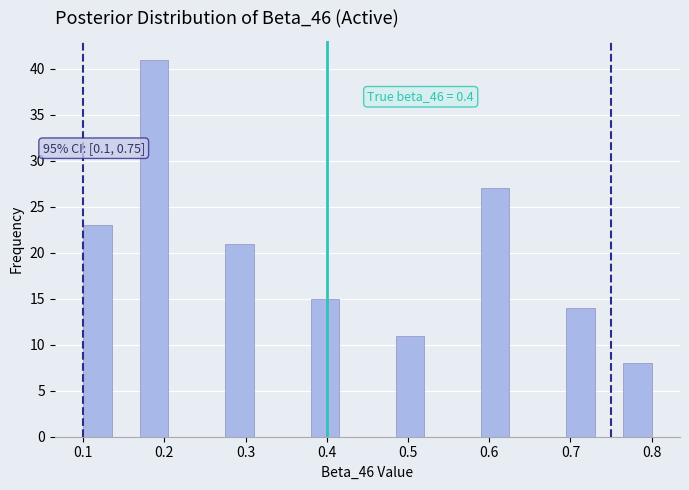

Read against the x-axis, roughly where is the centre of the tallest bar?

0.19